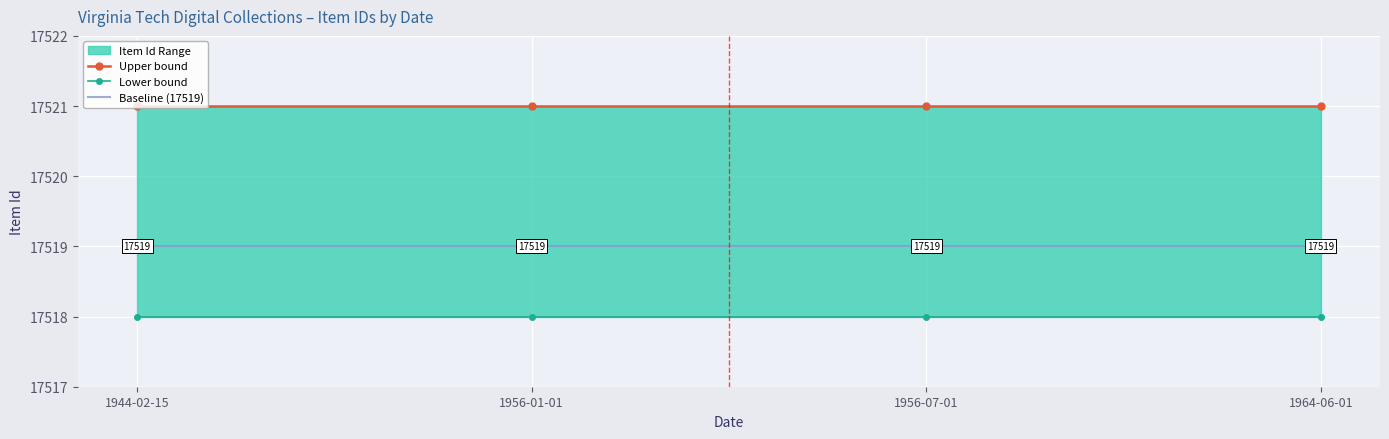

What is the sum of the Baseline (17519) values at 1956-07-01 and 1964-06-01?

35038